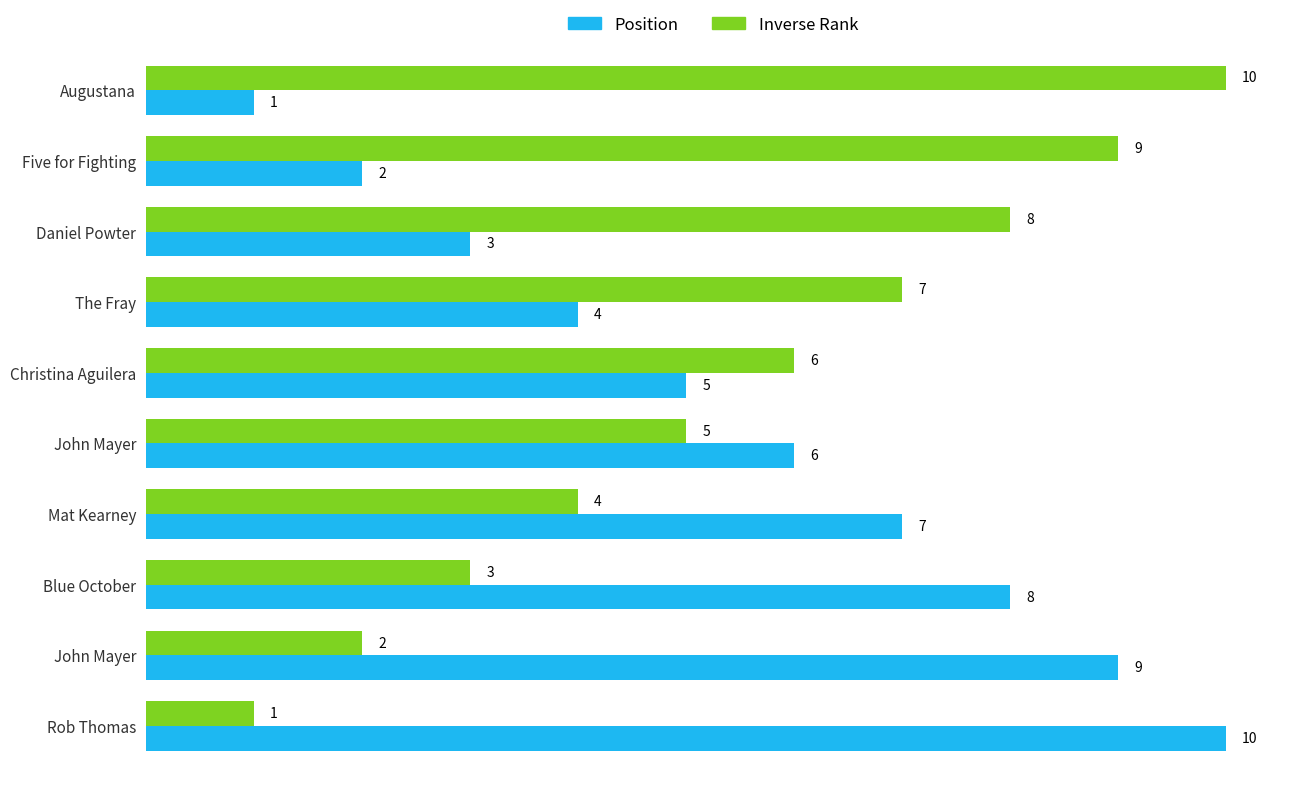

Reading left to right, list all the values displayed in this chart.

Position: 1	2	3	4	5	6	7	8	9	10
Inverse Rank: 10	9	8	7	6	5	4	3	2	1